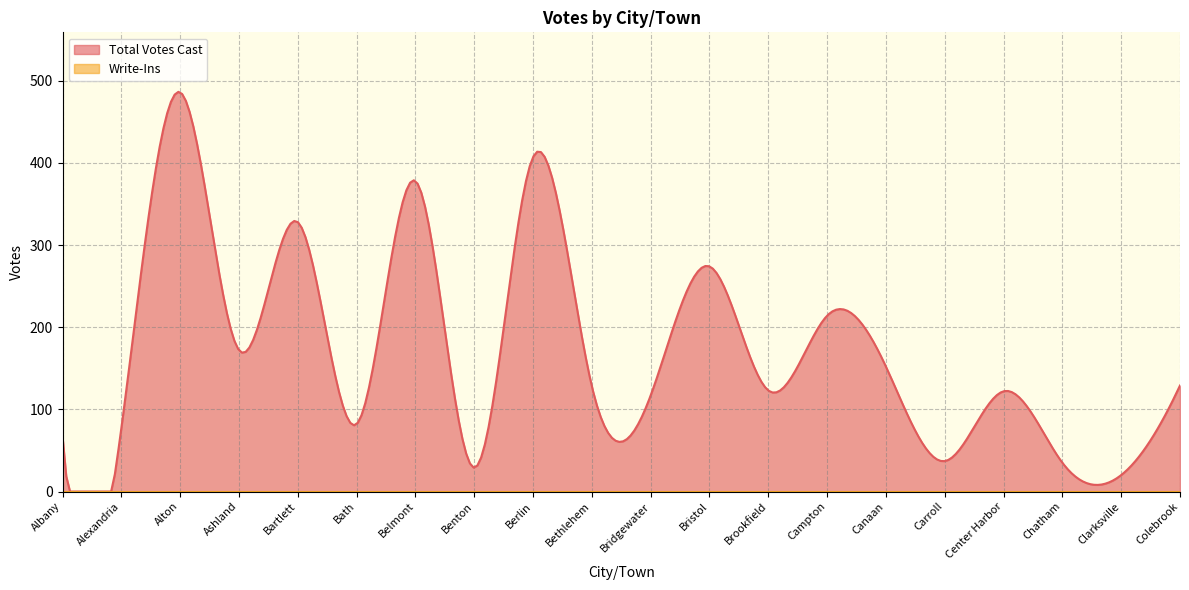

Is the value of Total Votes Cast at Brookfield greater than the value of Write-Ins at Bristol?

Yes